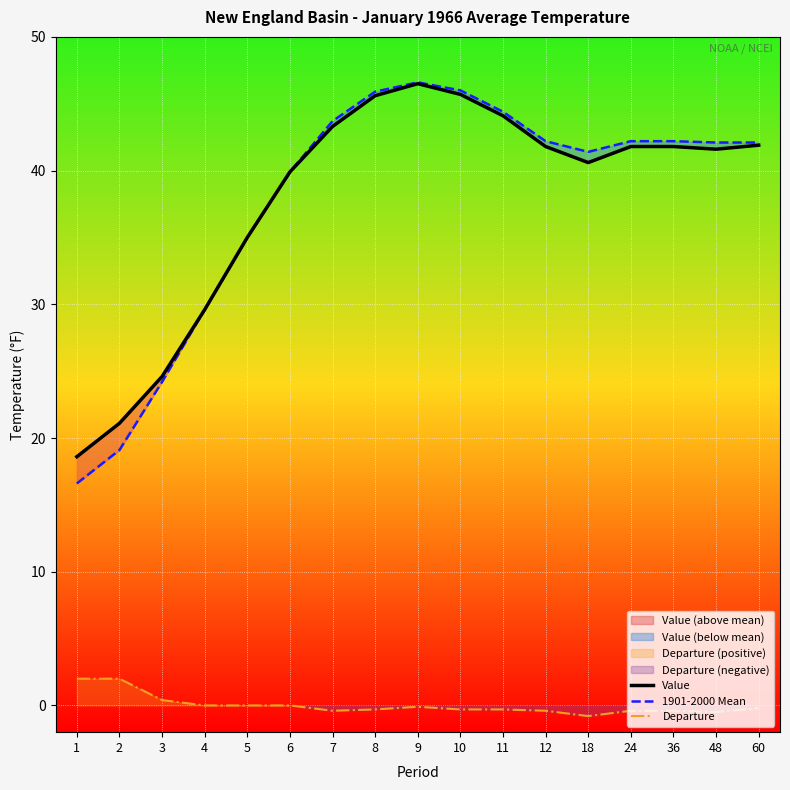

Reading left to right, what are all the values shown in this chart?

Value: 18.6	21.1	24.6	29.6	35.0	39.9	43.3	45.6	46.5	45.7	44.1	41.8	40.6	41.8	41.8	41.6	41.9
1901-2000 Mean: 16.6	19.1	24.2	29.6	35.0	39.9	43.7	45.9	46.6	46.0	44.4	42.2	41.4	42.2	42.2	42.1	42.1
Departure: 2.0	2.0	0.4	0.0	0.0	0.0	-0.4	-0.3	-0.1	-0.3	-0.3	-0.4	-0.8	-0.4	-0.4	-0.5	-0.2